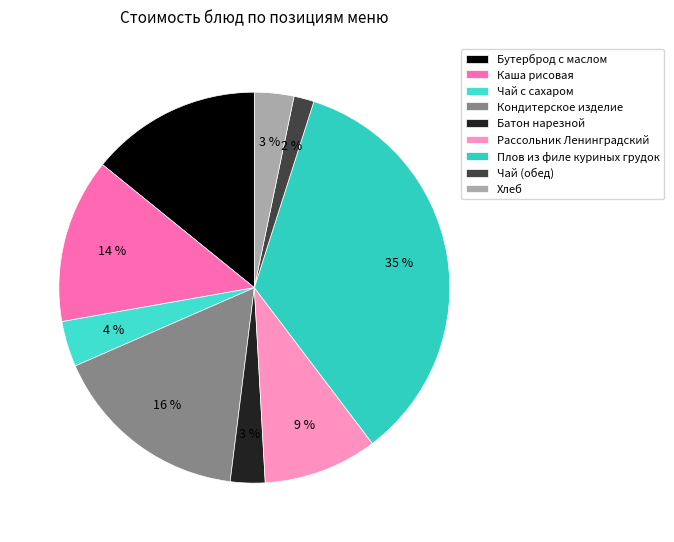

Is Бутерброд с маслом the majority of the pie?

No